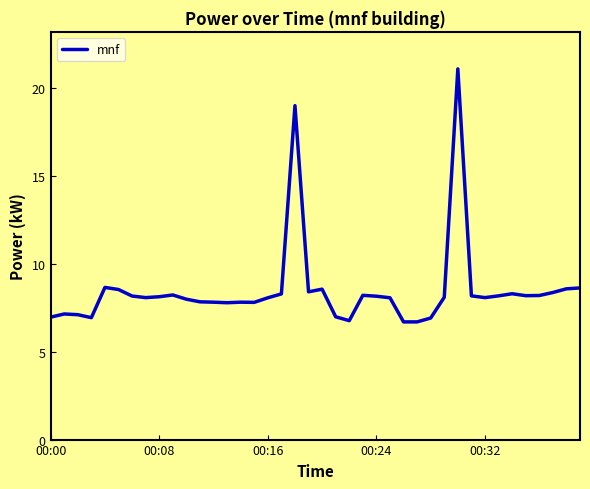

What is the smallest value displayed?

6.7